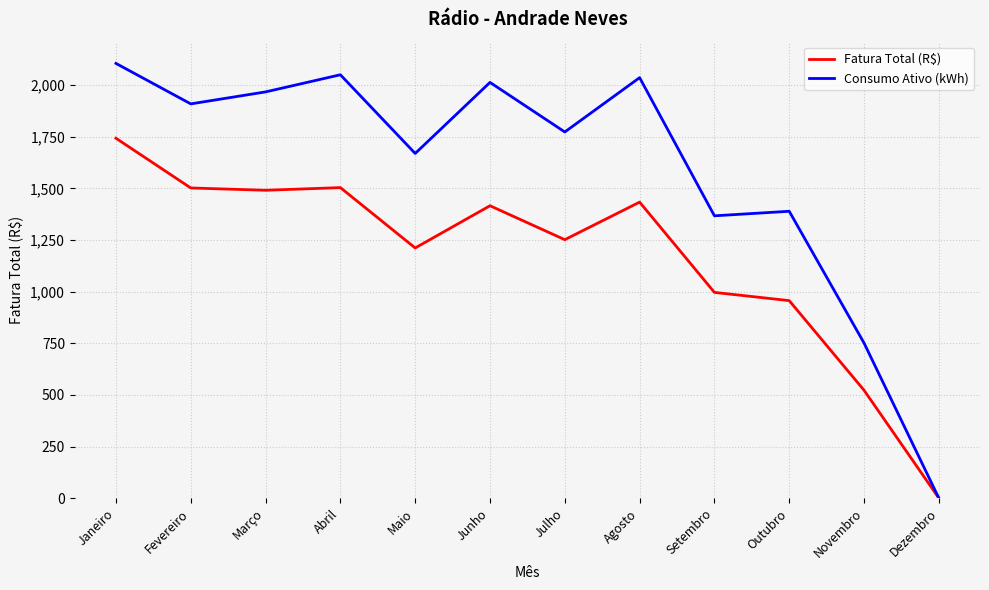

Rank the series by their maximum value, from lowest to highest.

Fatura Total (R$), Consumo Ativo (kWh)